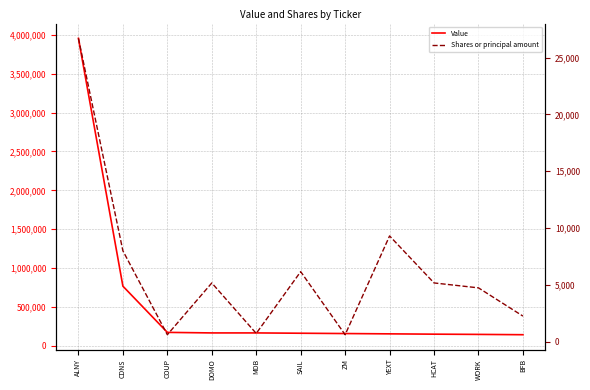

True or false: Shares or principal amount and Value cross at least once.

False